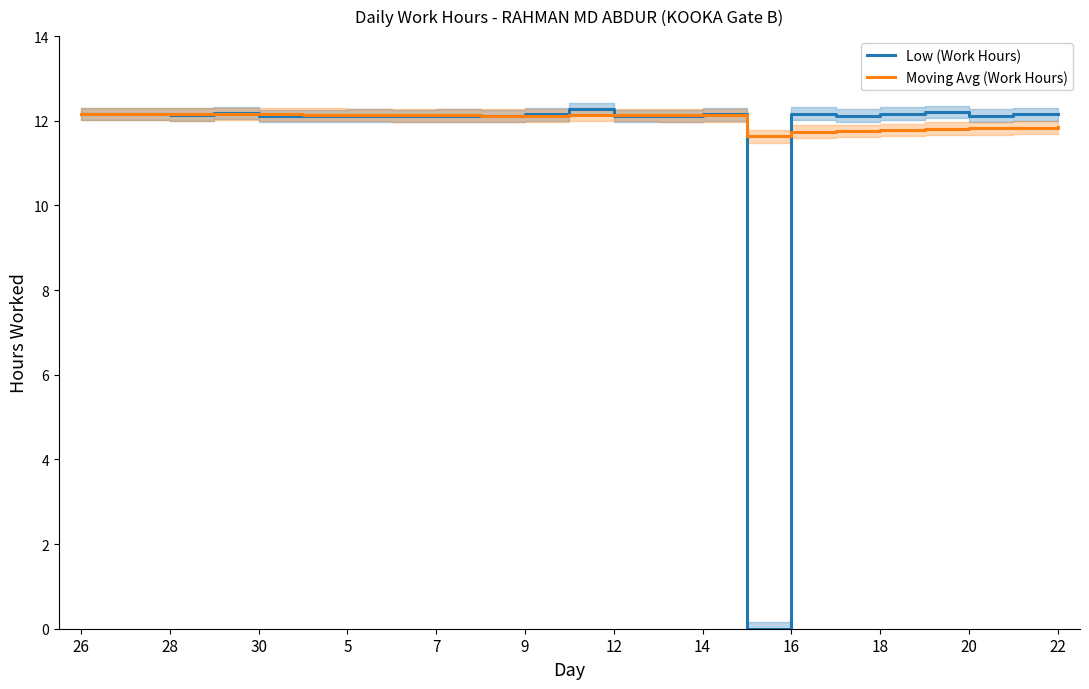

True or false: Low (Work Hours) has a value of 16.2 at 5.

False